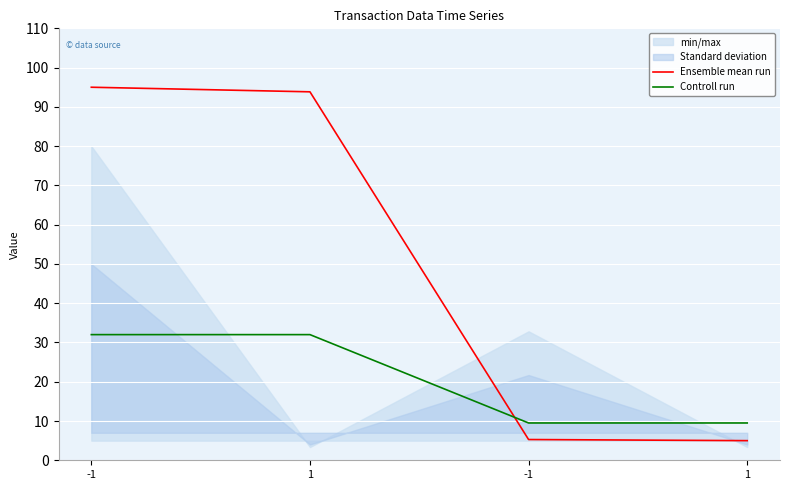

What is the average value of the Ensemble mean run series?

49.8